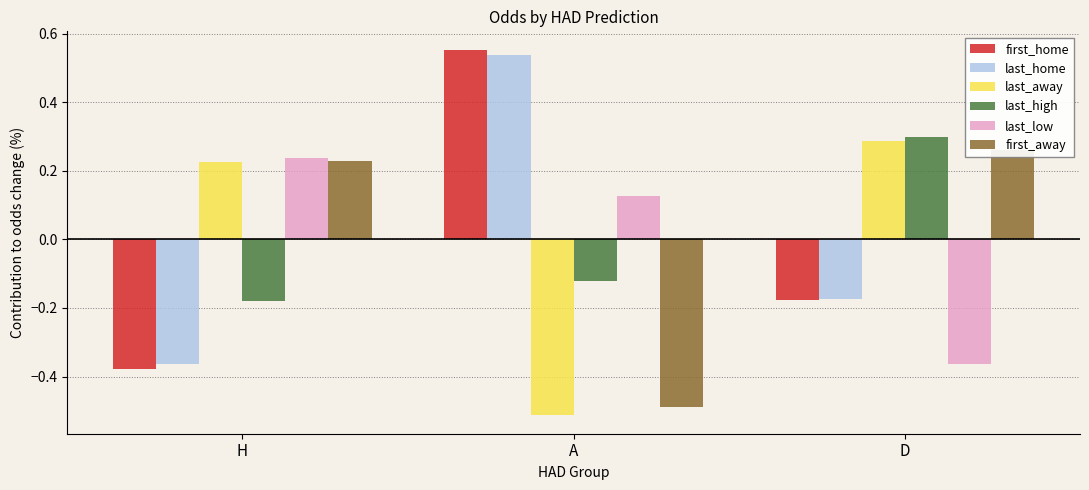

What is the label of the 1st bar from the right?

D